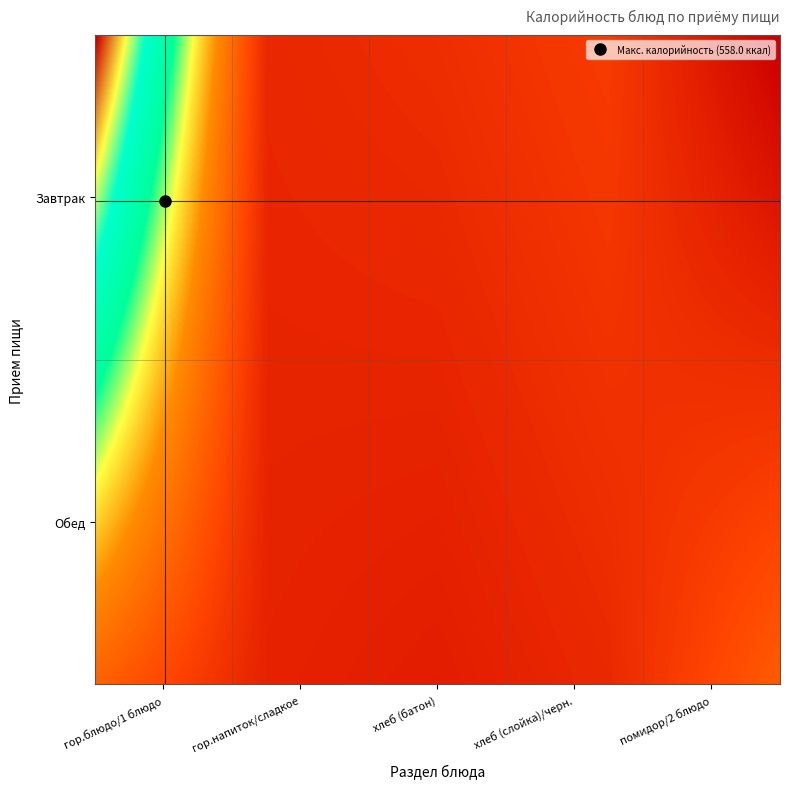

At which category is the sum across all series the highest?

гор.блюдо